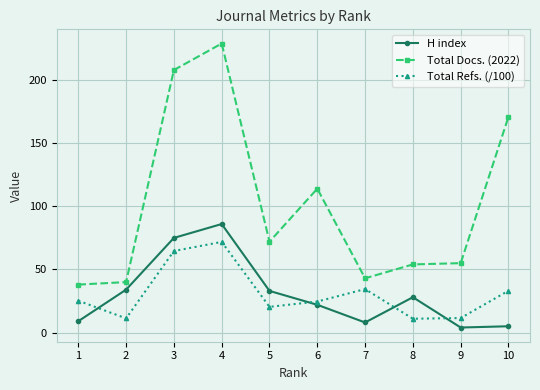

At how many categories does at least one series exceed 157?

3